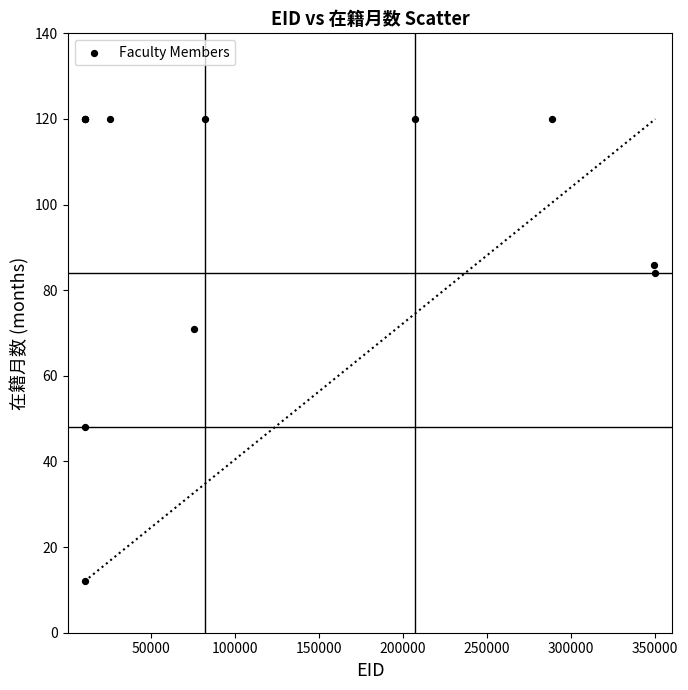

What Y value in the scatter plot is closest to 66?

71